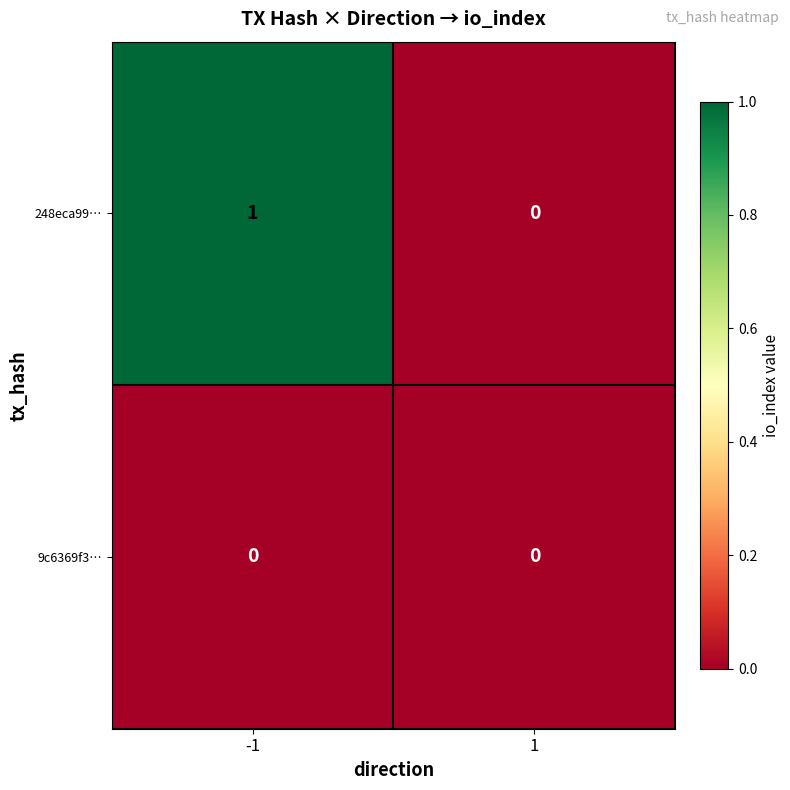

List the labels in order of 248eca99… value, largest first.

-1, 1